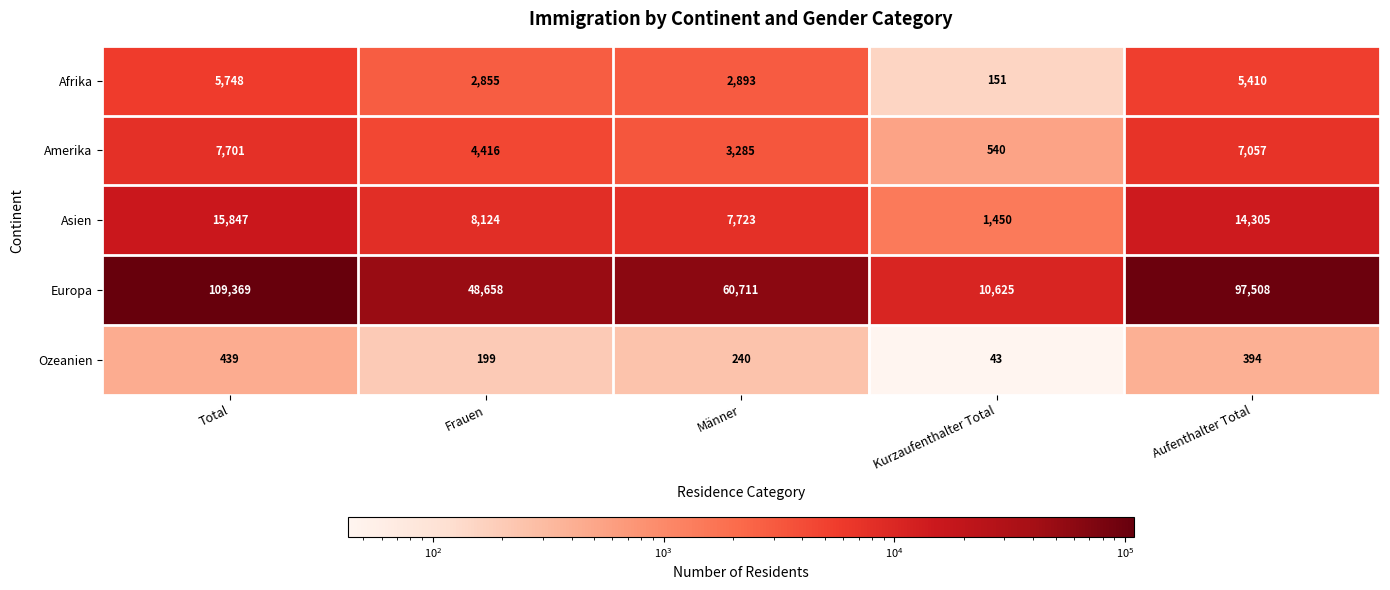

Rank the series by their maximum value, from highest to lowest.

Europa, Asien, Amerika, Afrika, Ozeanien